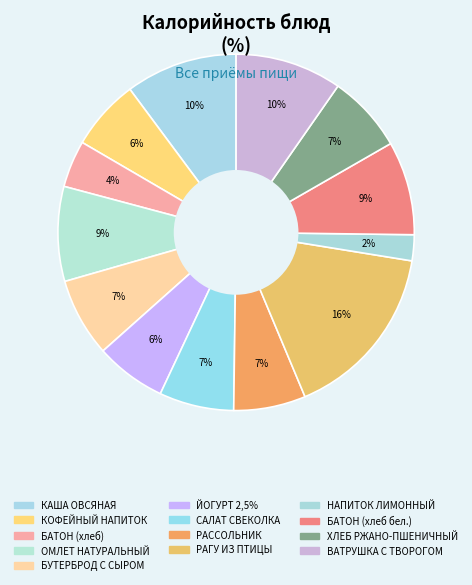

How many slices are in this pie chart?

13